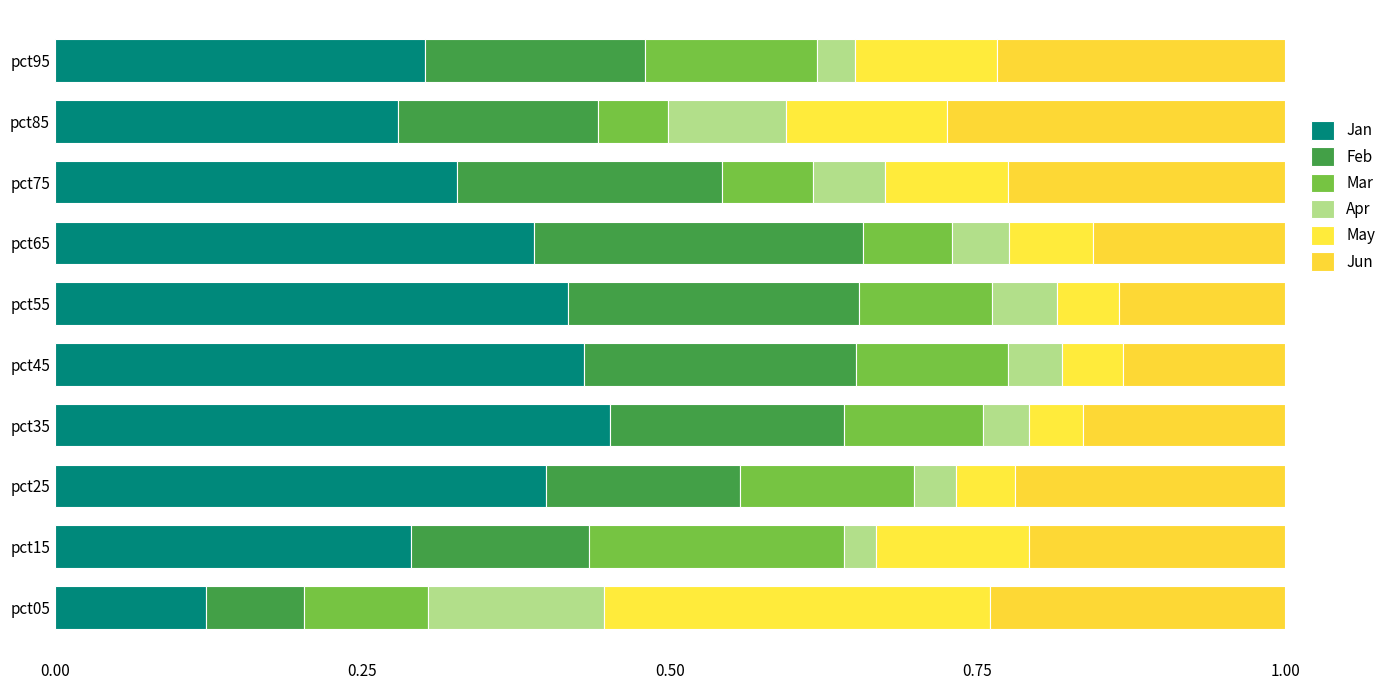

What are all the series names shown in the legend?

Jan, Feb, Mar, Apr, May, Jun